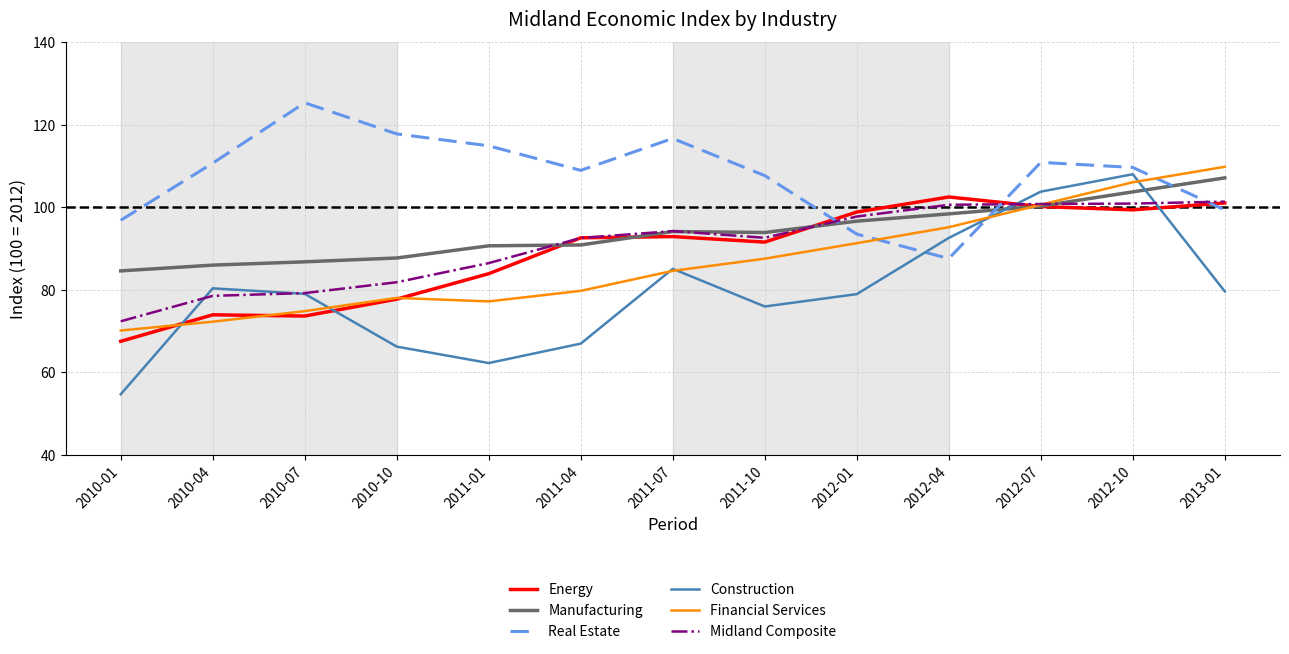

In Financial Services, how many points are lower than both neighbors (excluding endpoints)?

1